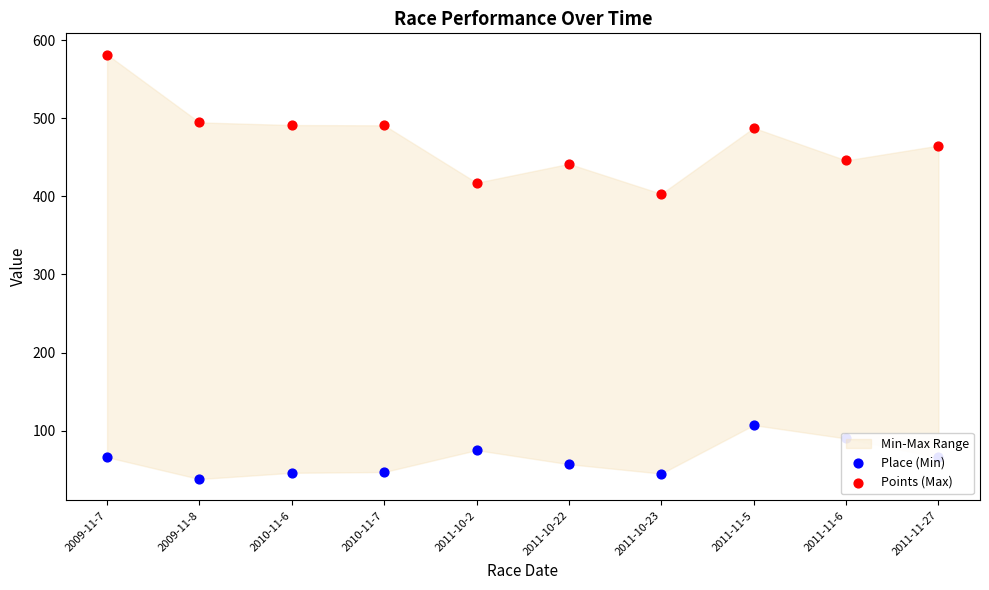

Is the value of Place (Min) at 2010-11-7 greater than the value of Points (Max) at 2009-11-7?

No